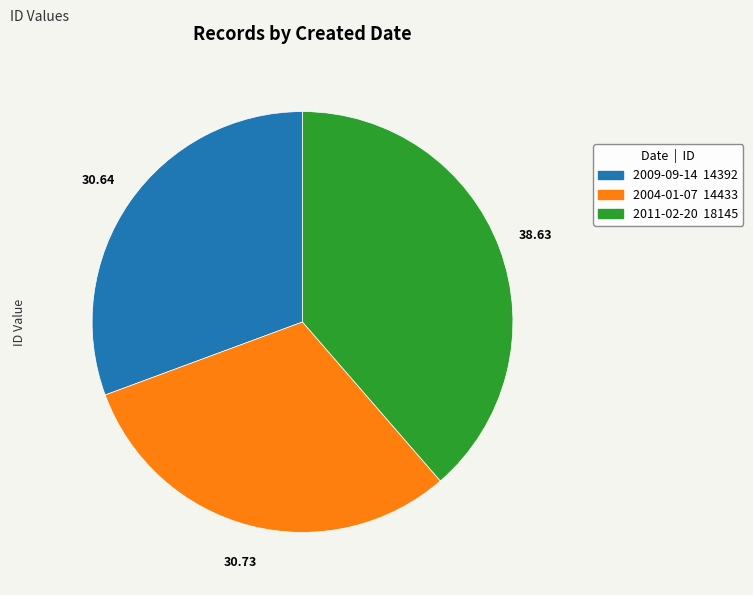

True or false: 2011-02-20 accounts for 47% of the total.

False